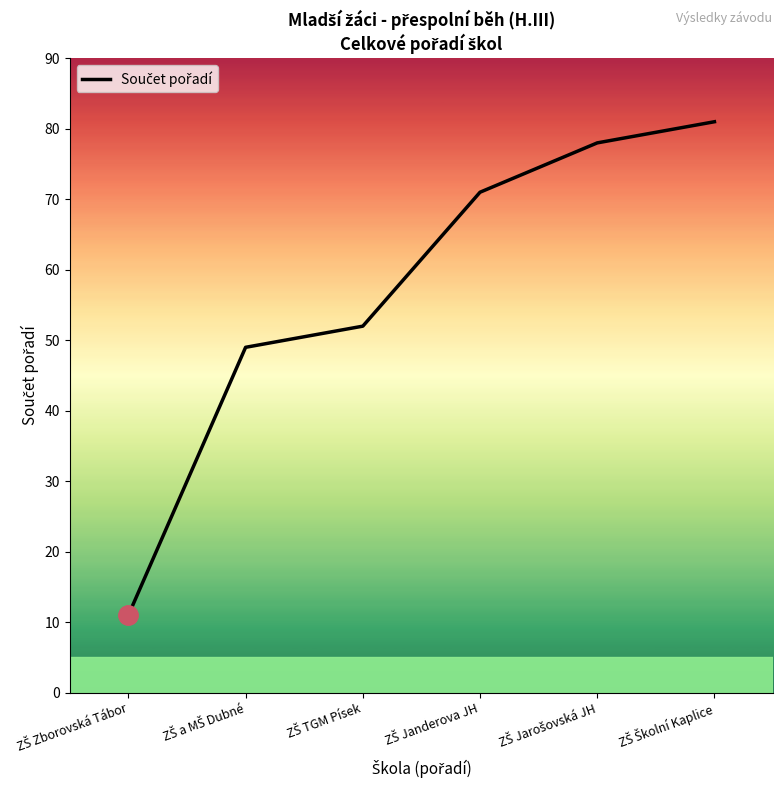

What is the minimum value shown in the chart?

11